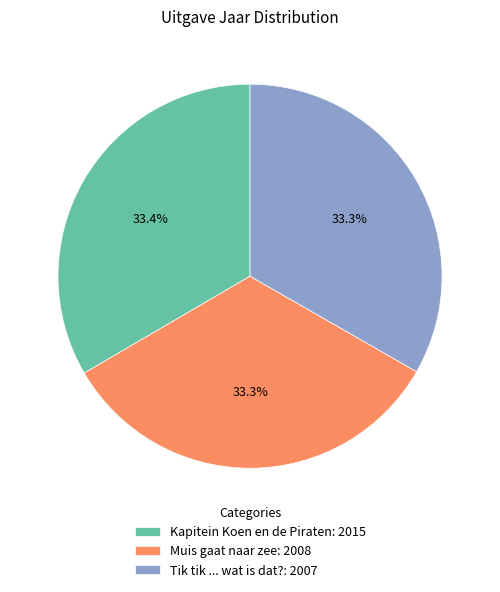

Combined, do Tik tik ... wat is dat? and Kapitein Koen en de Piraten account for over 50%?

Yes